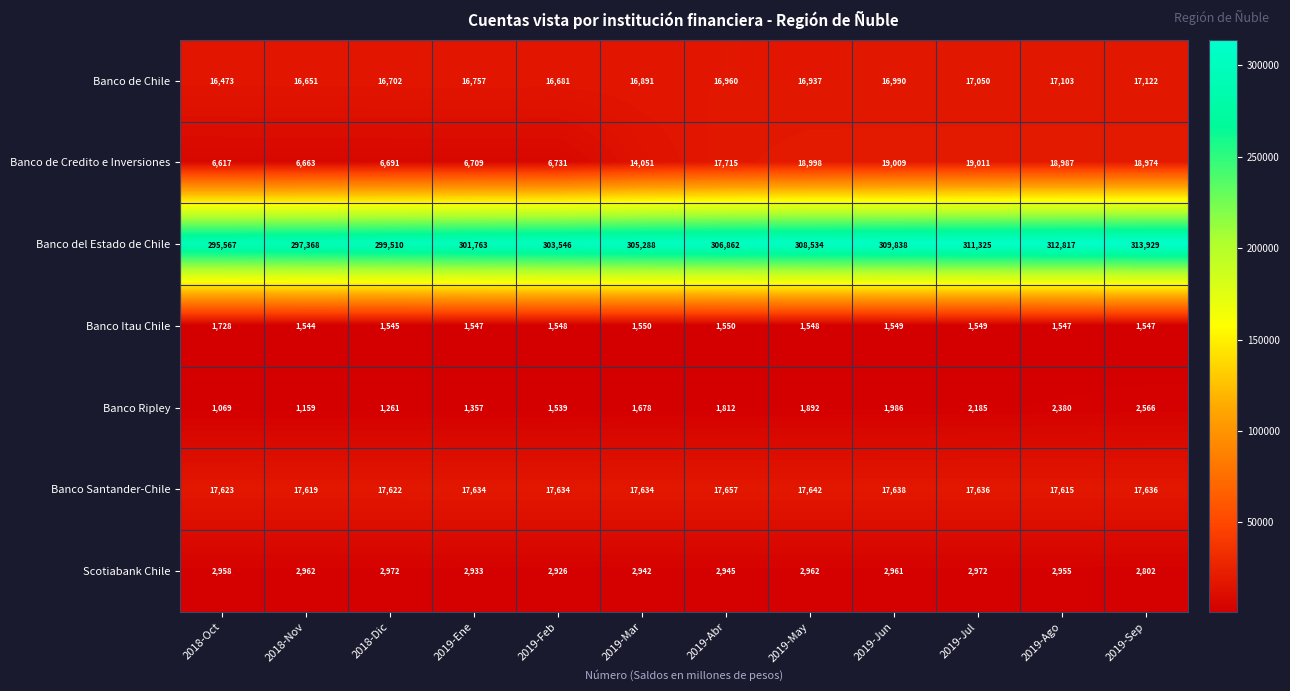

Read the Banco de Chile value at 2019-Ago.

17103